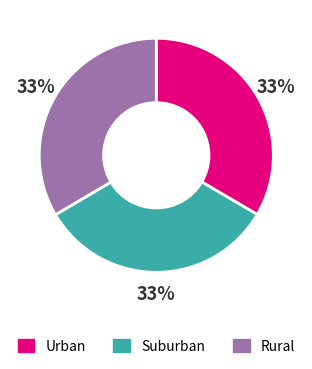

True or false: Suburban accounts for 33% of the total.

True